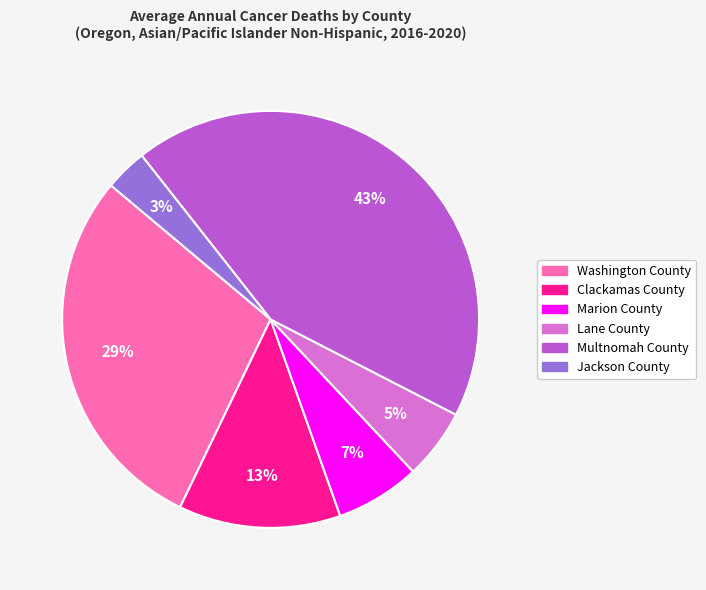

Rank the categories by value from lowest to highest.

Jackson County, Lane County, Marion County, Clackamas County, Washington County, Multnomah County